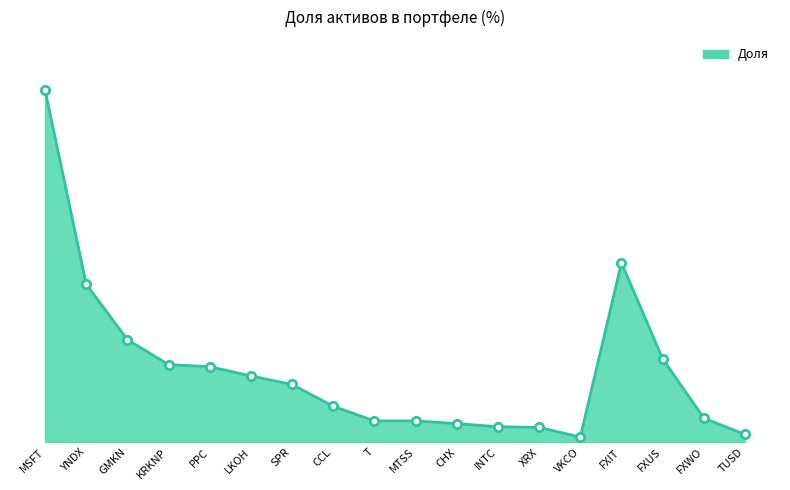

What is the difference between the second highest and second lowest values?

10.0